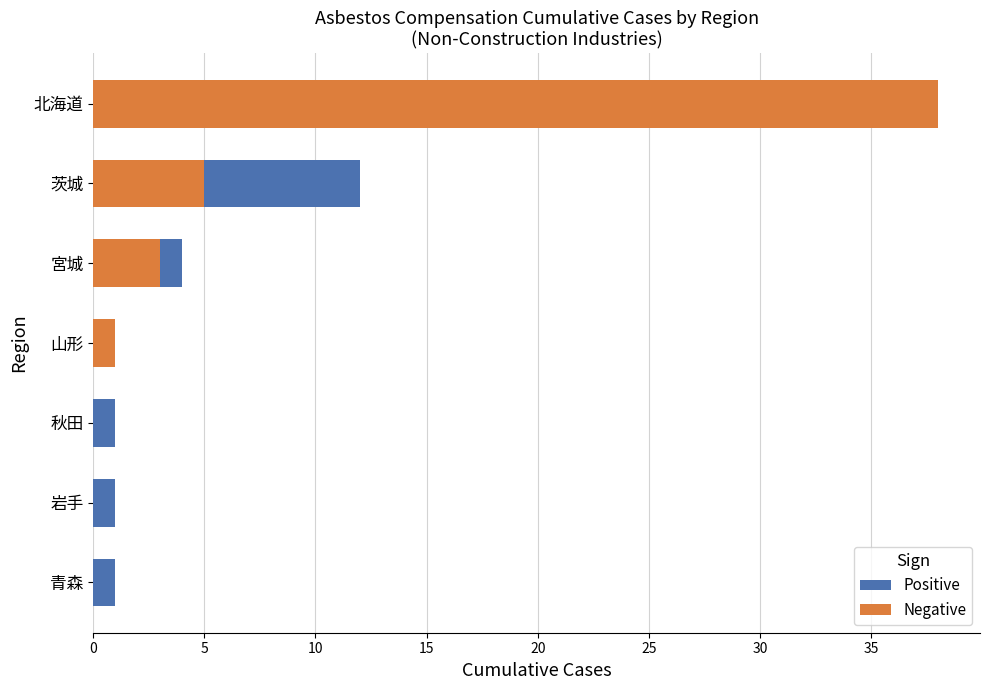

Which has a higher value, 秋田 or 青森?

秋田